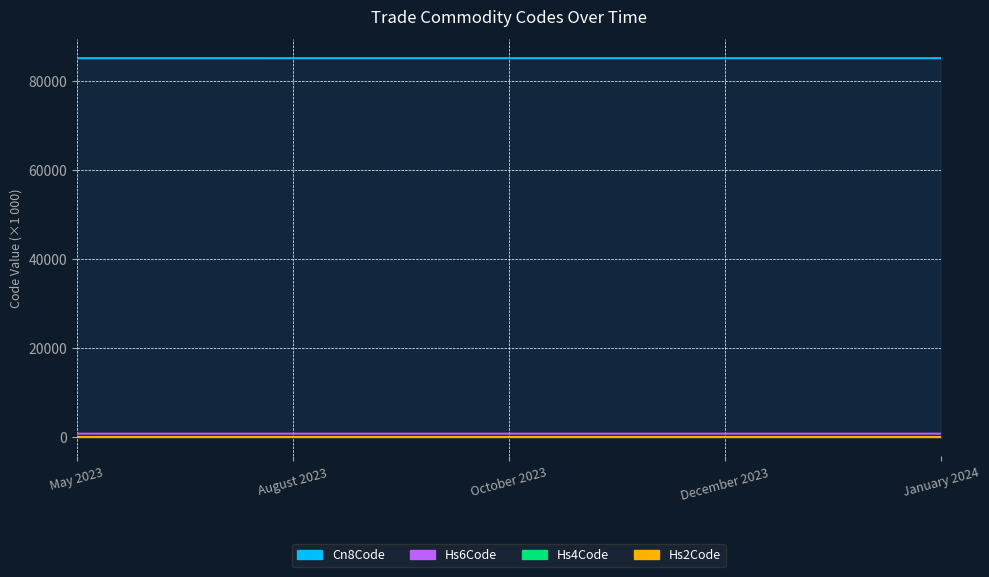

What is the label of the 2nd point from the right?

December 2023